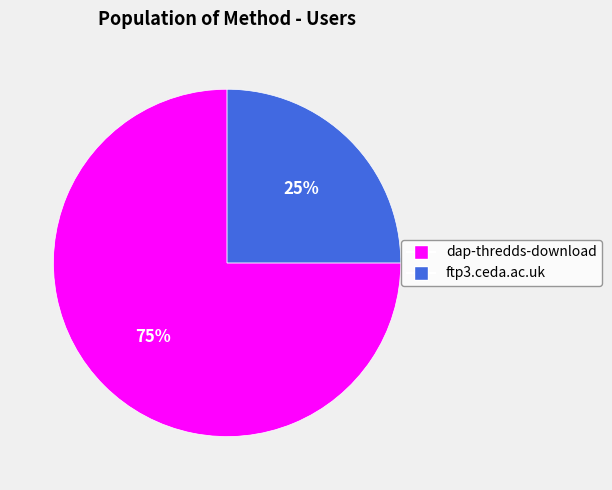

True or false: dap-thredds-download accounts for 68% of the total.

False